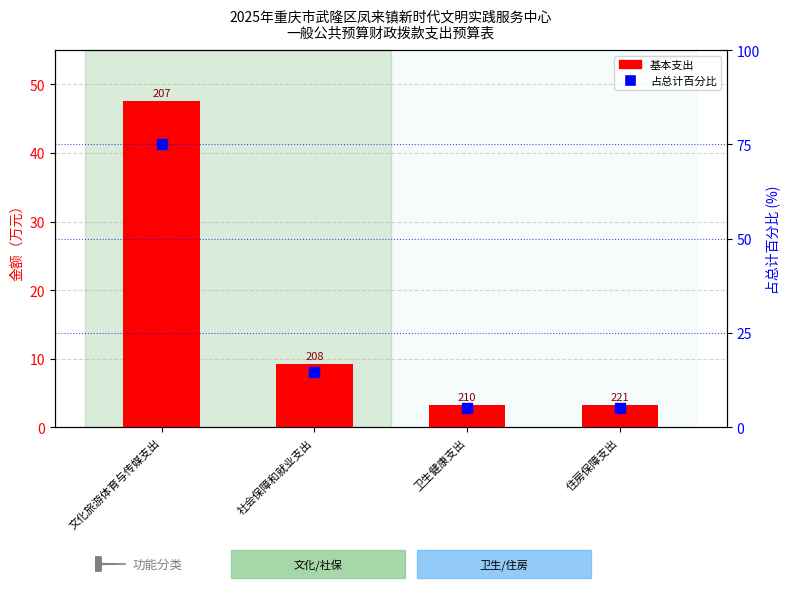

Which series contains the lowest Y value?

基本支出